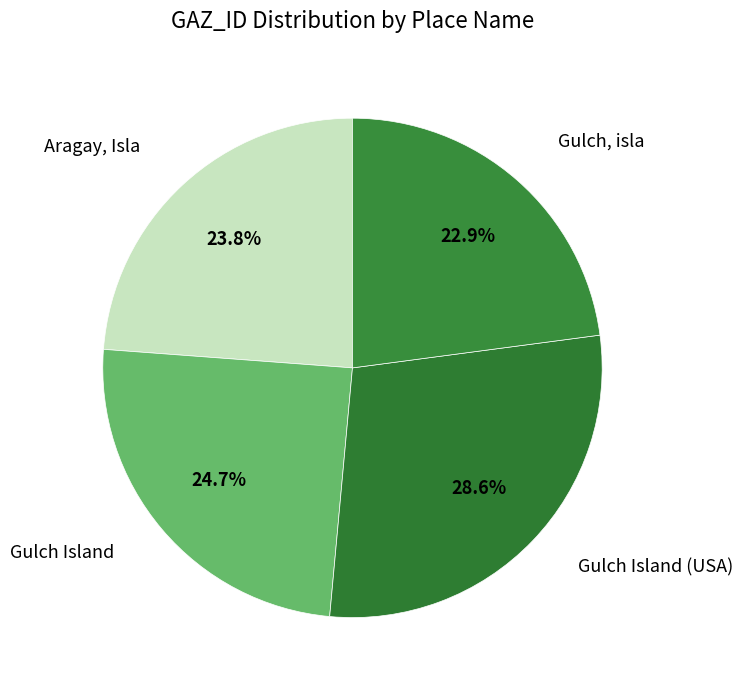

To the nearest percent, what is the difference between the Gulch Island and Gulch Island (USA) slice percentages?

4%